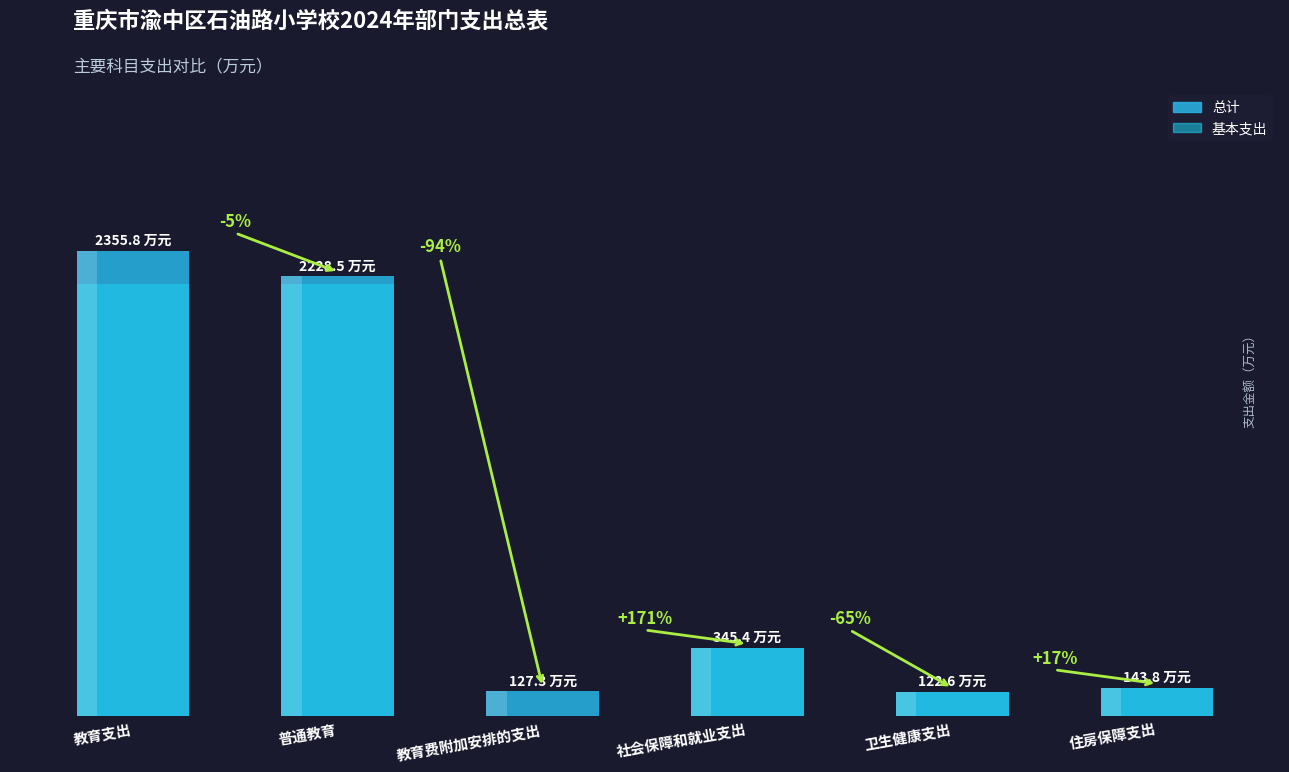

Rank the series by their average value, from highest to lowest.

总计, 基本支出